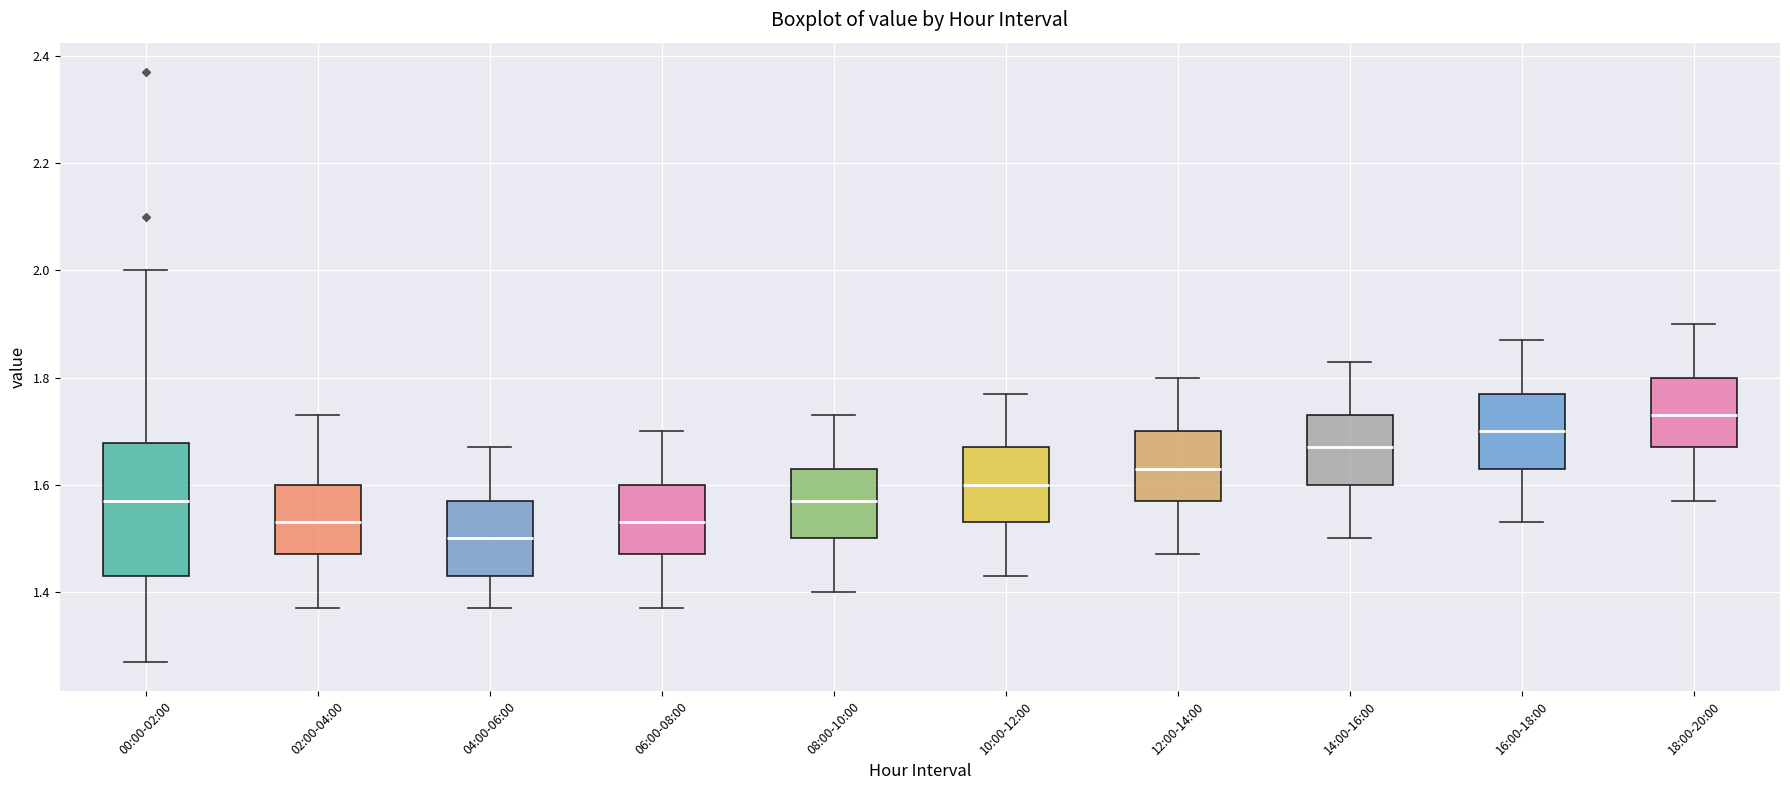

Reading left to right, transcribe this box plot: for each box, give where its median line is, the range the box spans, and where its two whiskers end, as read against the y-axis. The values are not printed on the chart, so give them approximately, as read against the axis.

00:00-02:00: median 1.58, box 1.44 to 1.68, whiskers 1.28 to 2.00
02:00-04:00: median 1.54, box 1.48 to 1.60, whiskers 1.38 to 1.74
04:00-06:00: median 1.50, box 1.44 to 1.58, whiskers 1.38 to 1.68
06:00-08:00: median 1.54, box 1.48 to 1.60, whiskers 1.38 to 1.70
08:00-10:00: median 1.58, box 1.50 to 1.64, whiskers 1.40 to 1.74
10:00-12:00: median 1.60, box 1.54 to 1.68, whiskers 1.44 to 1.78
12:00-14:00: median 1.64, box 1.58 to 1.70, whiskers 1.48 to 1.80
14:00-16:00: median 1.68, box 1.60 to 1.74, whiskers 1.50 to 1.84
16:00-18:00: median 1.70, box 1.64 to 1.78, whiskers 1.54 to 1.88
18:00-20:00: median 1.74, box 1.68 to 1.80, whiskers 1.58 to 1.90